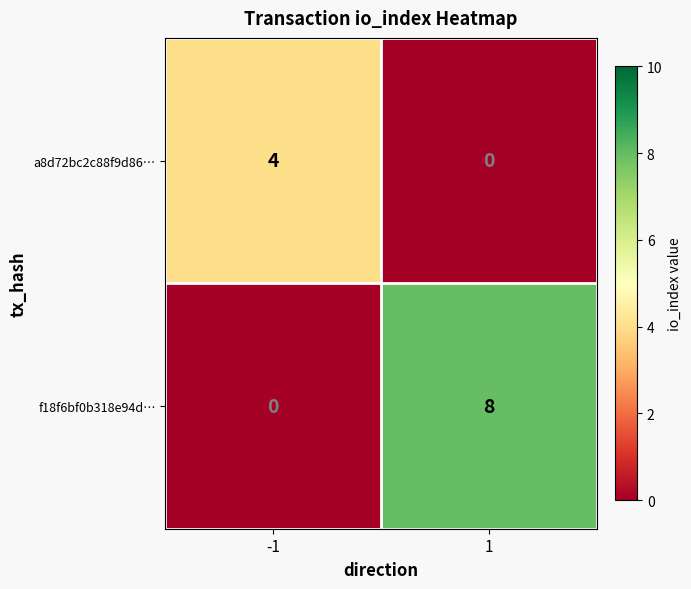

Count the number of categories in the chart.

2